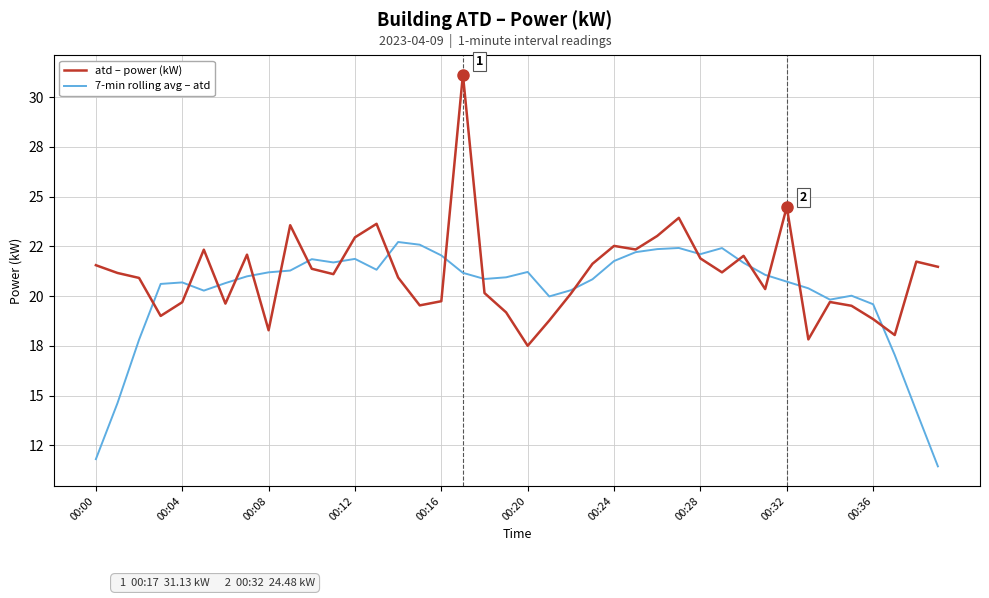

What are all the series names shown in the legend?

atd – power (kW), 7-min rolling avg – atd